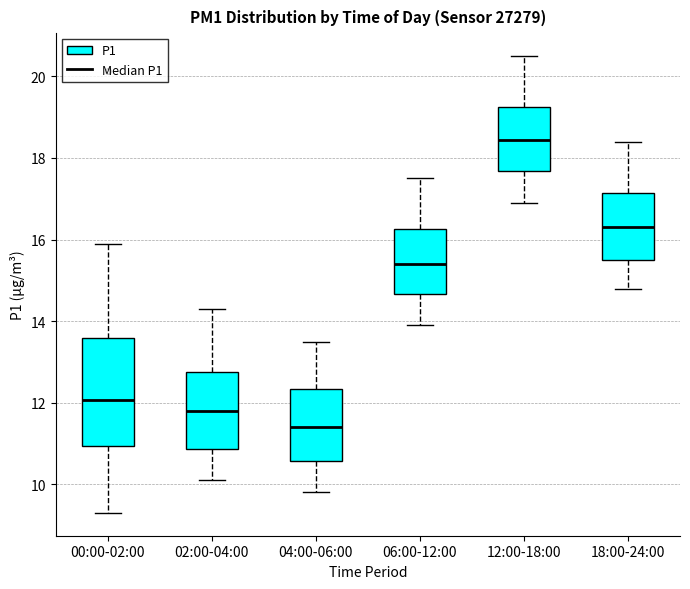

Which box's median line is the lowest?

04:00-06:00